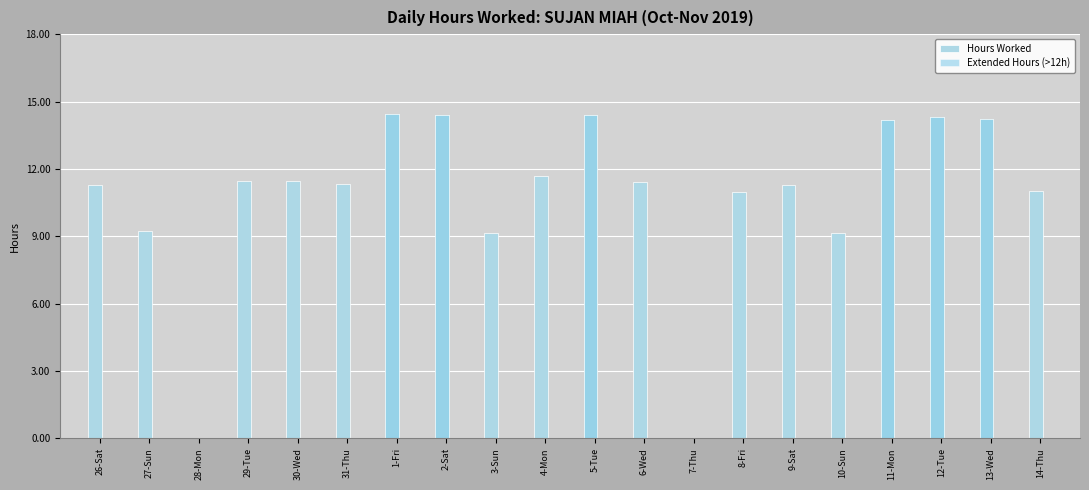

Count the number of categories in the chart.

20